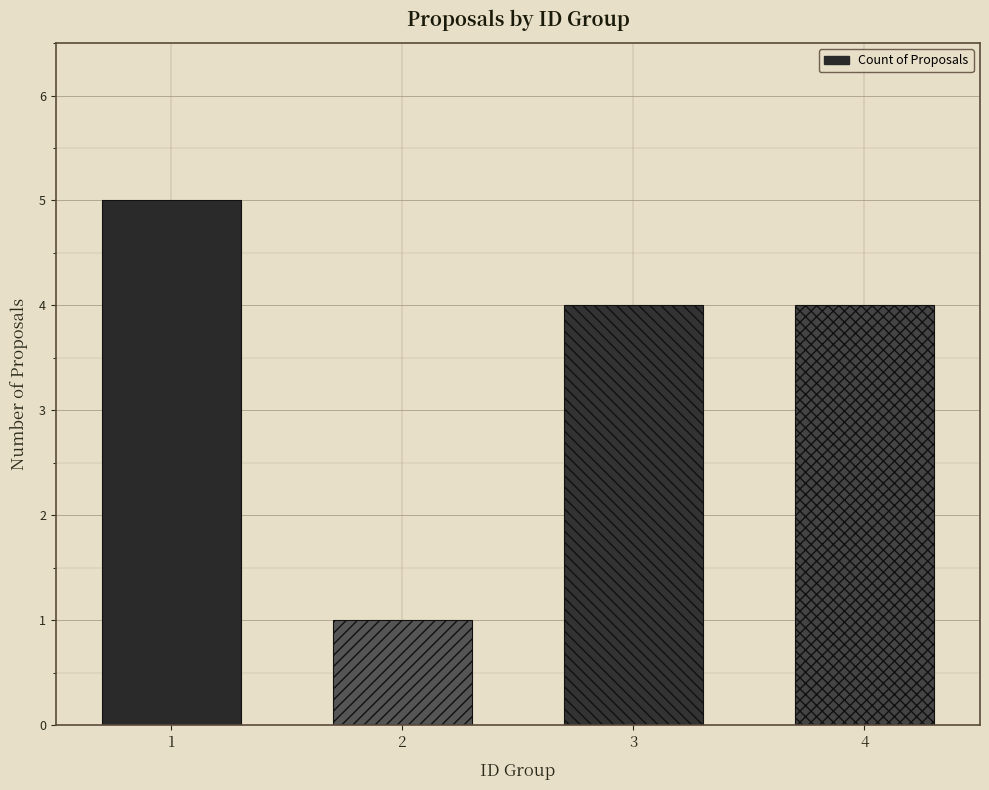

What is the greatest value displayed?

5